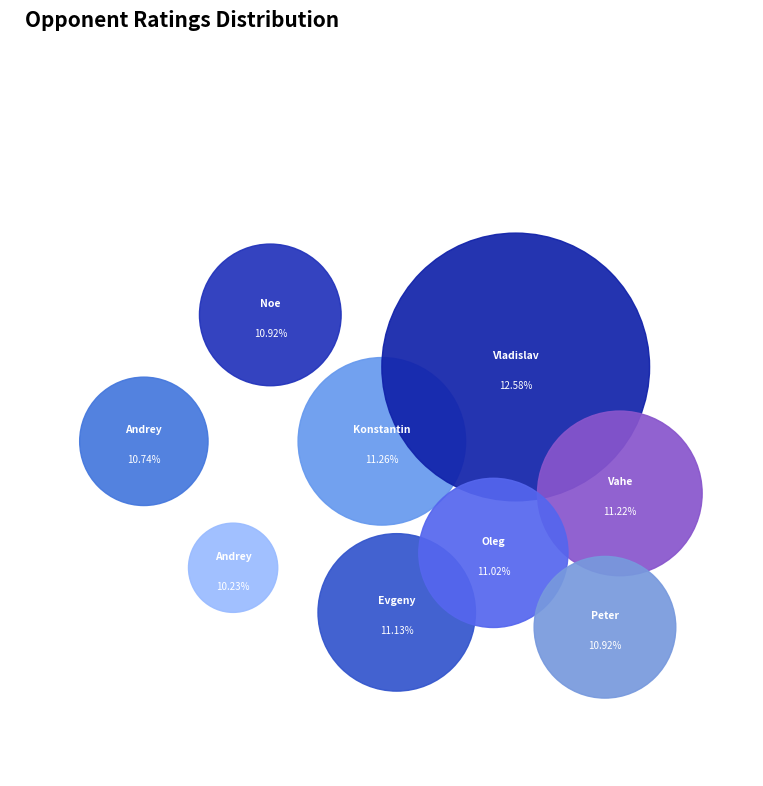

How much of the chart is everything except Esipenko Andrey?

89.3%